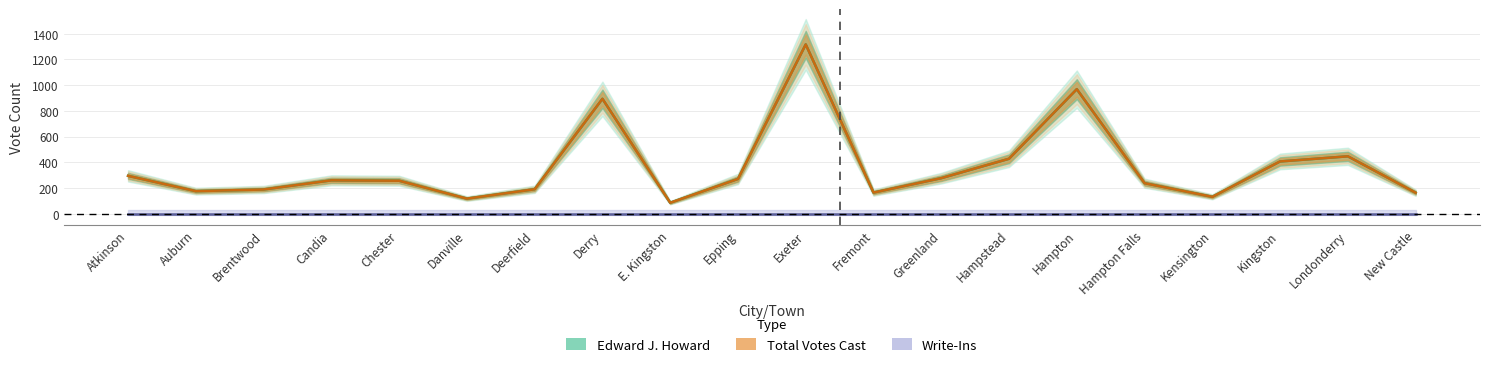

Rank the series by their maximum value, from highest to lowest.

Edward J. Howard, Total Votes Cast, Write-Ins